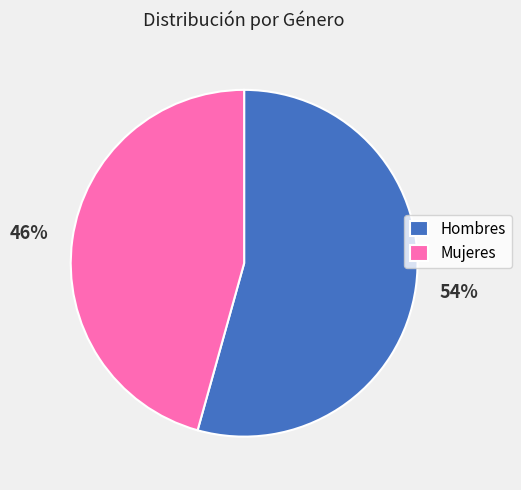

Combined, do Hombres and Mujeres account for over 50%?

Yes